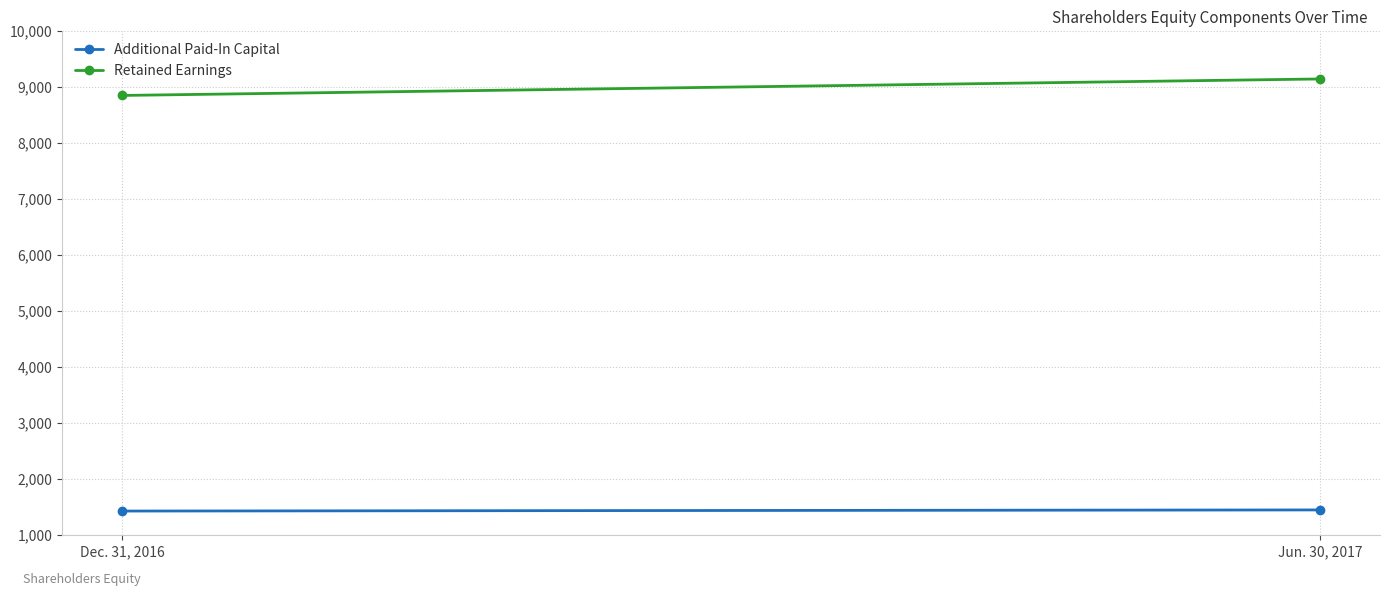

The Retained Earnings series shows 9136 at Jun. 30, 2017. True or false?

True